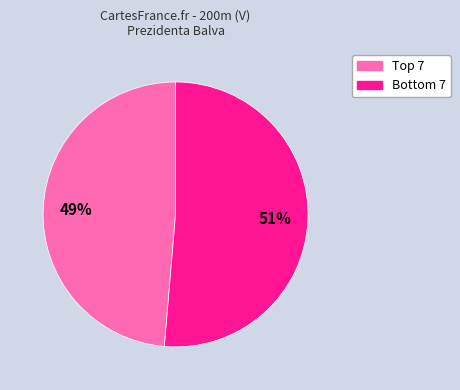

To the nearest percent, what is the average slice percentage?

50%